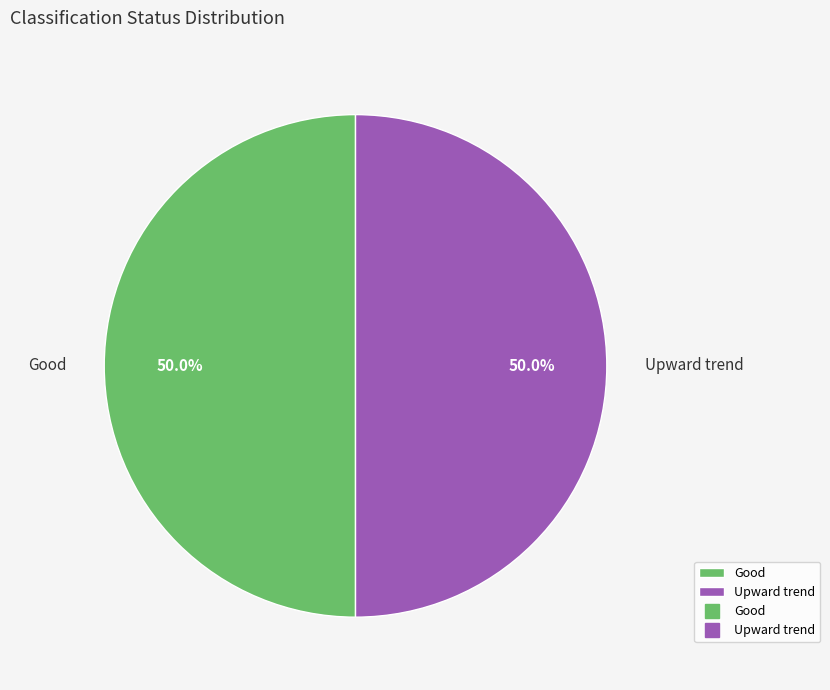

Is it true that Upward trend is 41% of the pie?

False